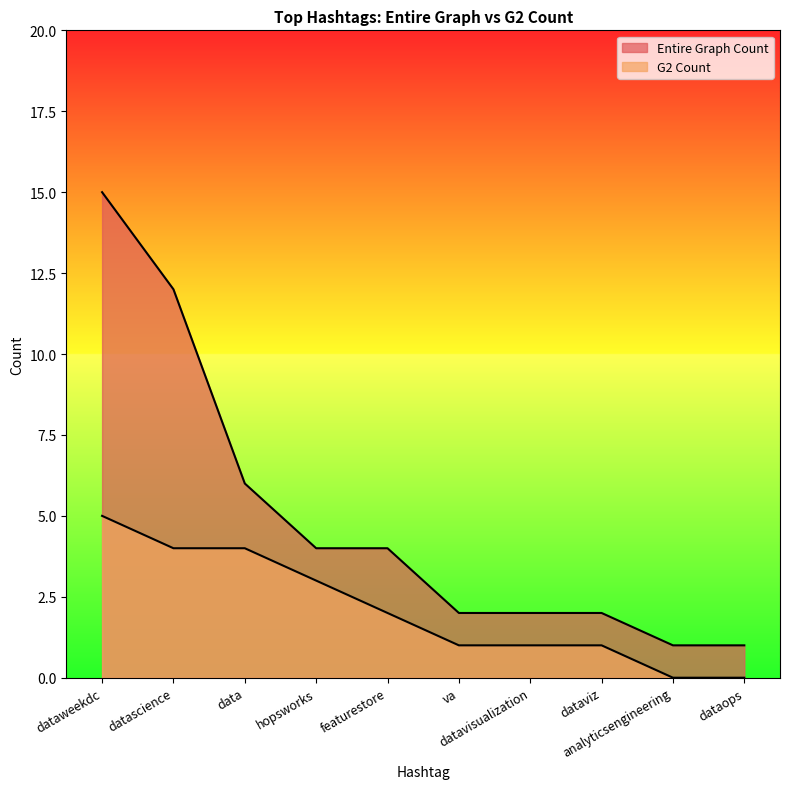

Reading right to left, extract all data points from this chart.

Entire Graph Count: dataops=1	analyticsengineering=1	dataviz=2	datavisualization=2	va=2	featurestore=4	hopsworks=4	data=6	datascience=12	dataweekdc=15
G2 Count: dataops=0	analyticsengineering=0	dataviz=1	datavisualization=1	va=1	featurestore=2	hopsworks=3	data=4	datascience=4	dataweekdc=5